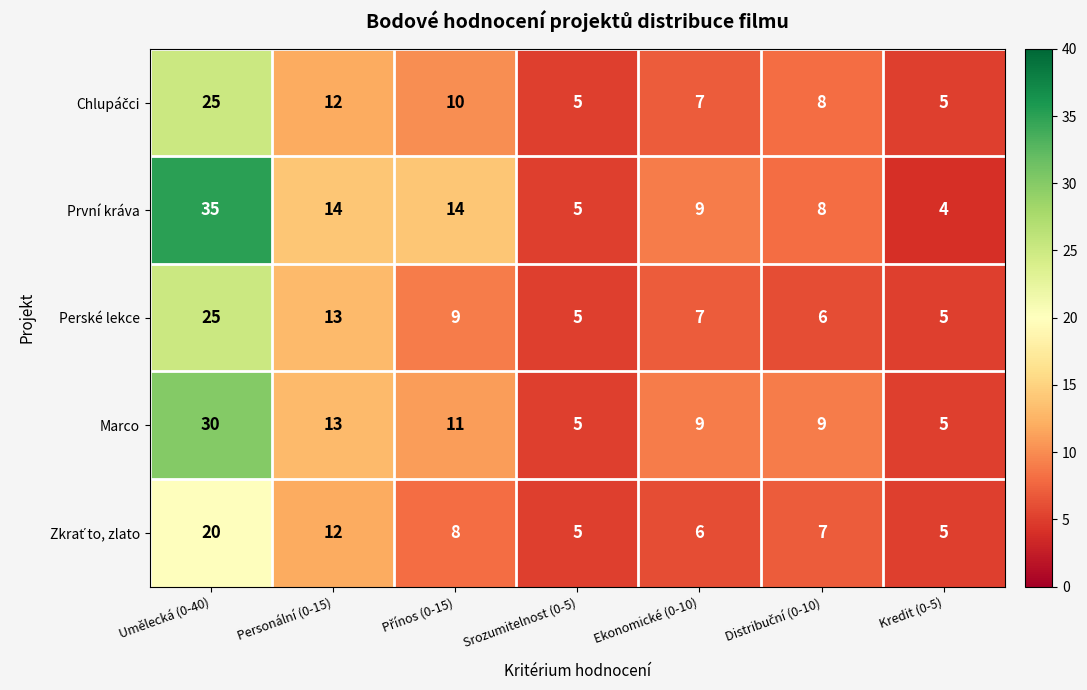

Which series has the largest range (max minus min)?

První kráva